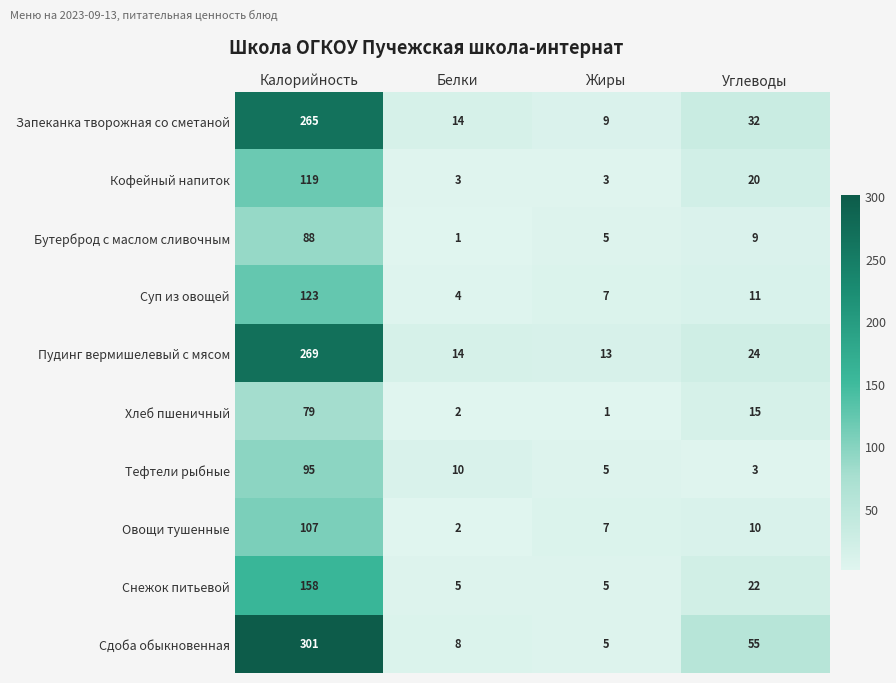

Which category has the highest value in the Хлеб пшеничный series?

Калорийность